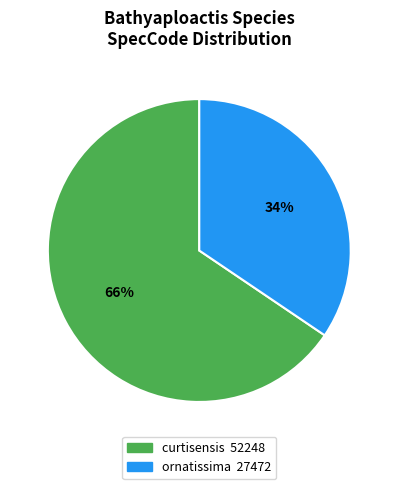

To the nearest percent, what is the average slice percentage?

50%